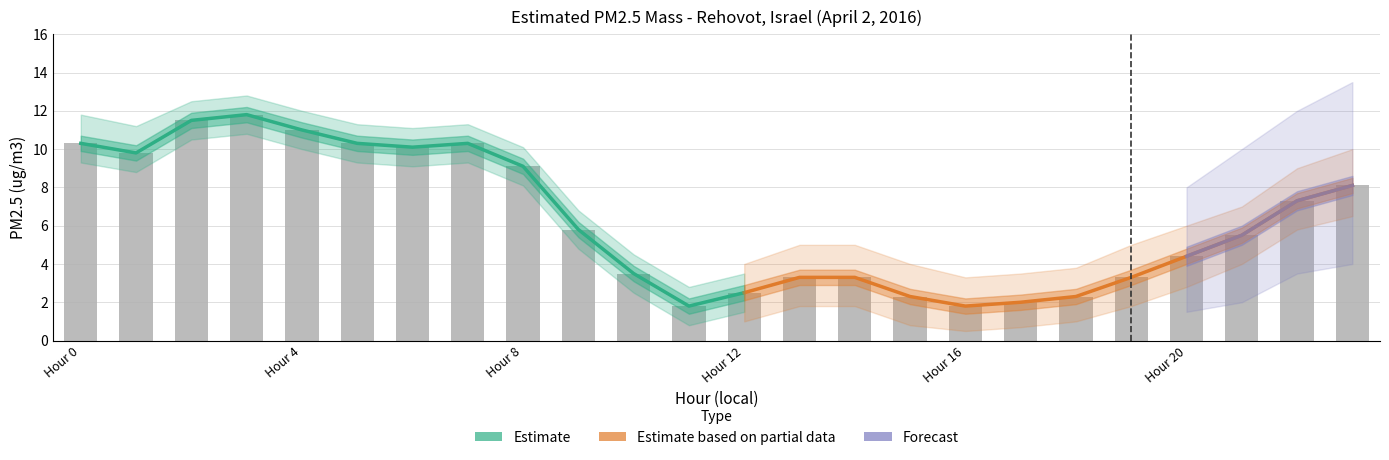

True or false: the data shows 8.1 at 23.

True